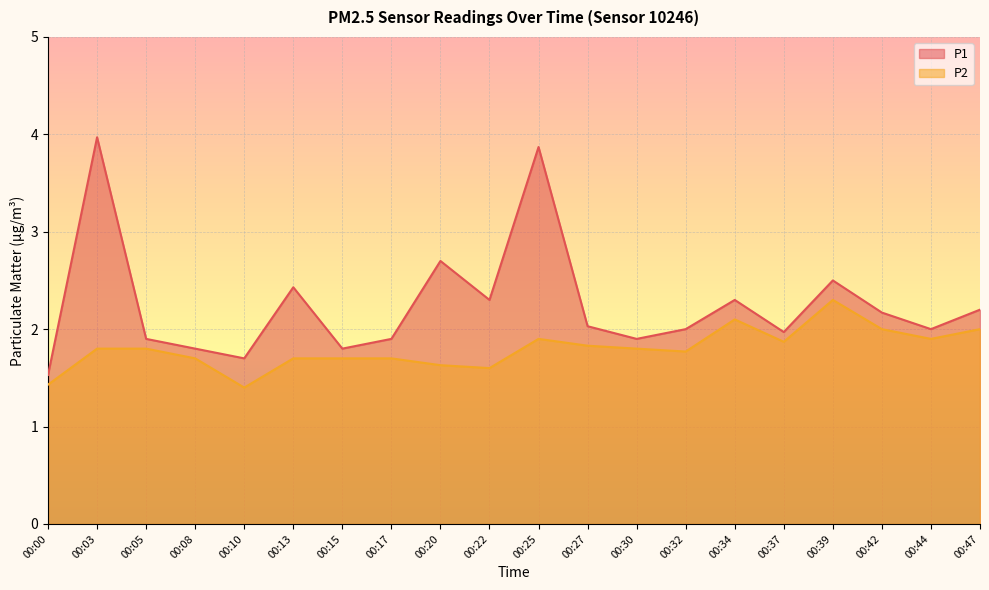

What is the difference between the maximum and minimum values in the P2 series?

0.9